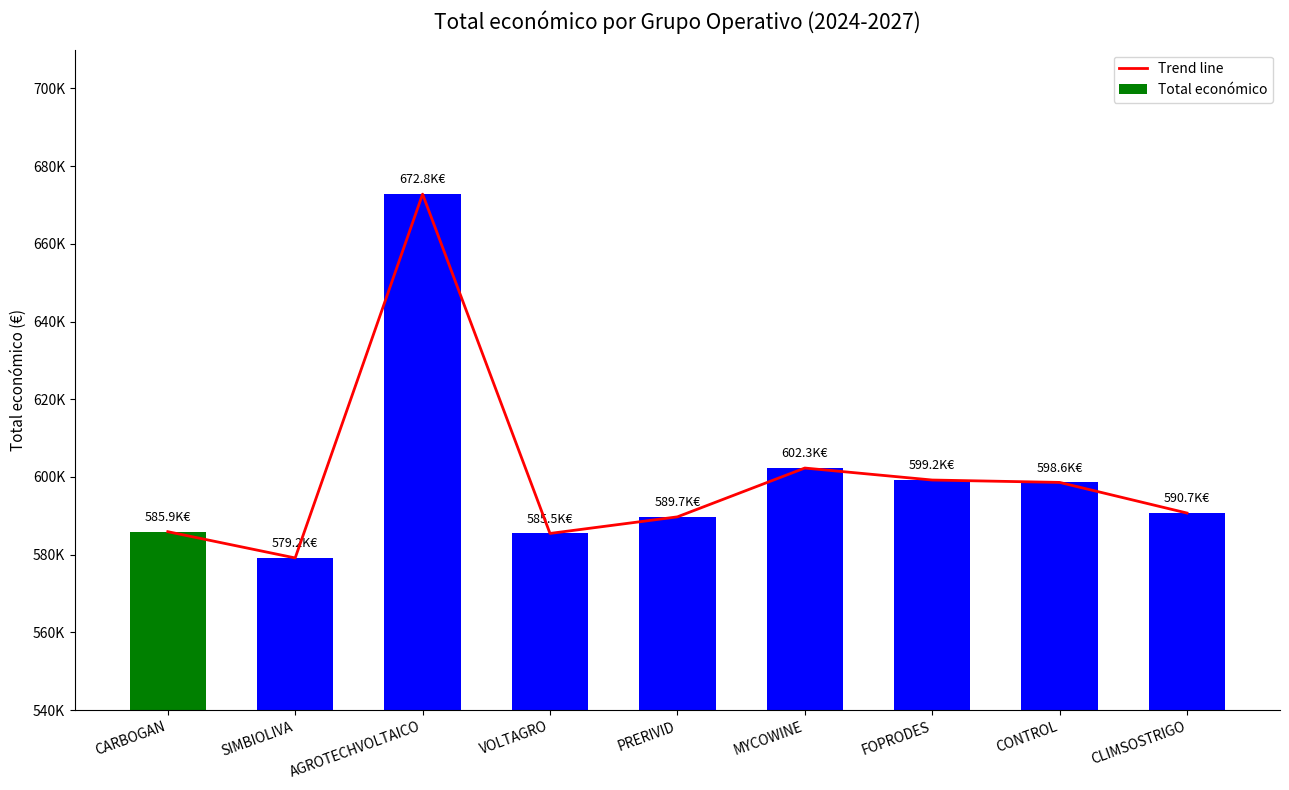

What is the greatest value displayed?

672807.0